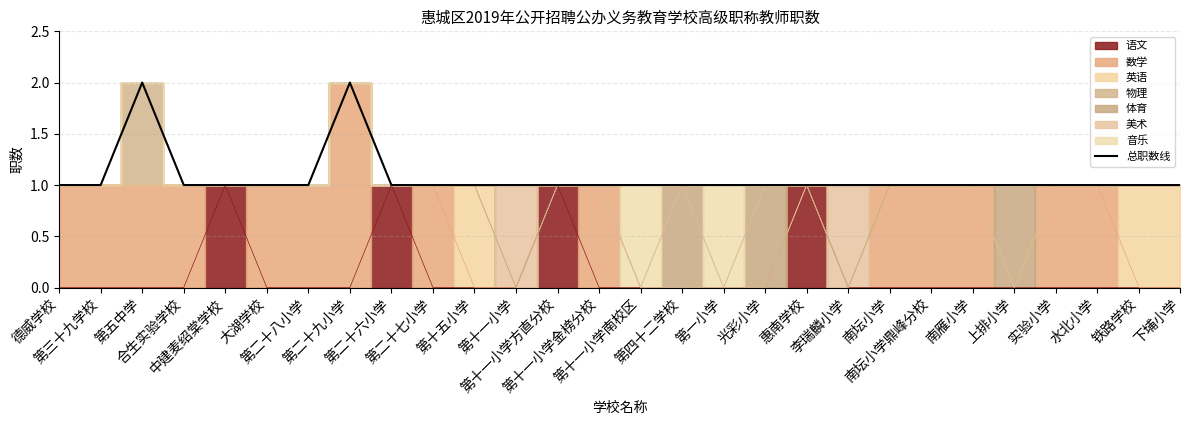

What position from the right is 第二十八小学?

22